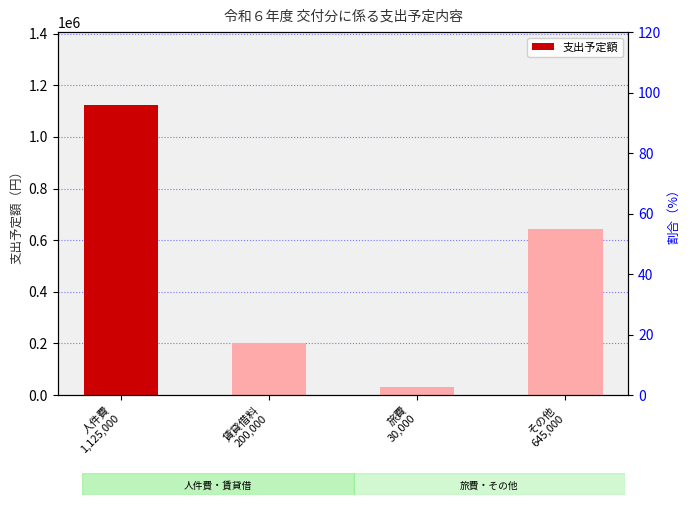

What is the difference between the values at その他
645,000 and 賃貸借料
200,000?

445000